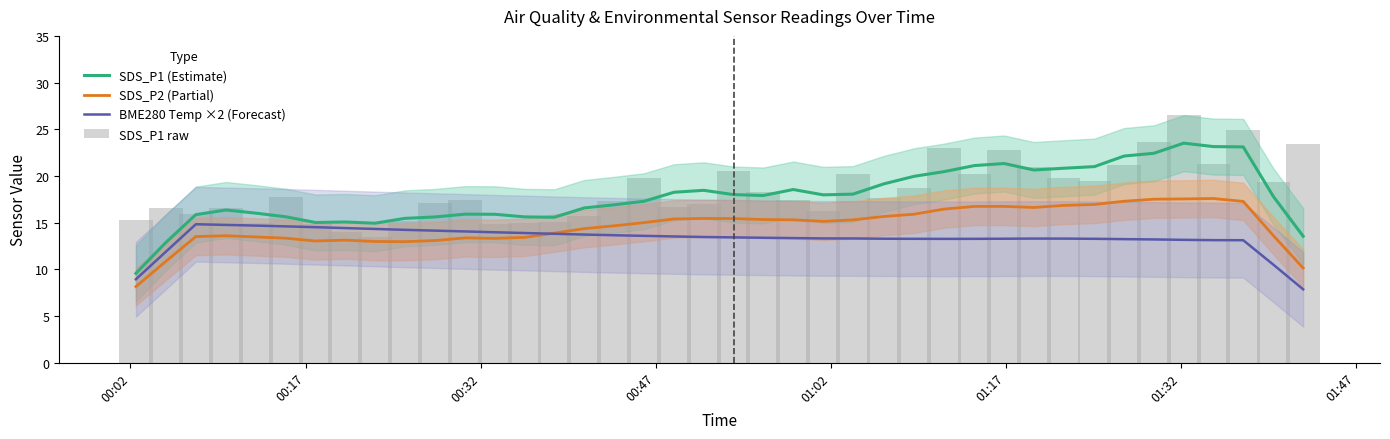

What is the smallest value displayed?

7.9